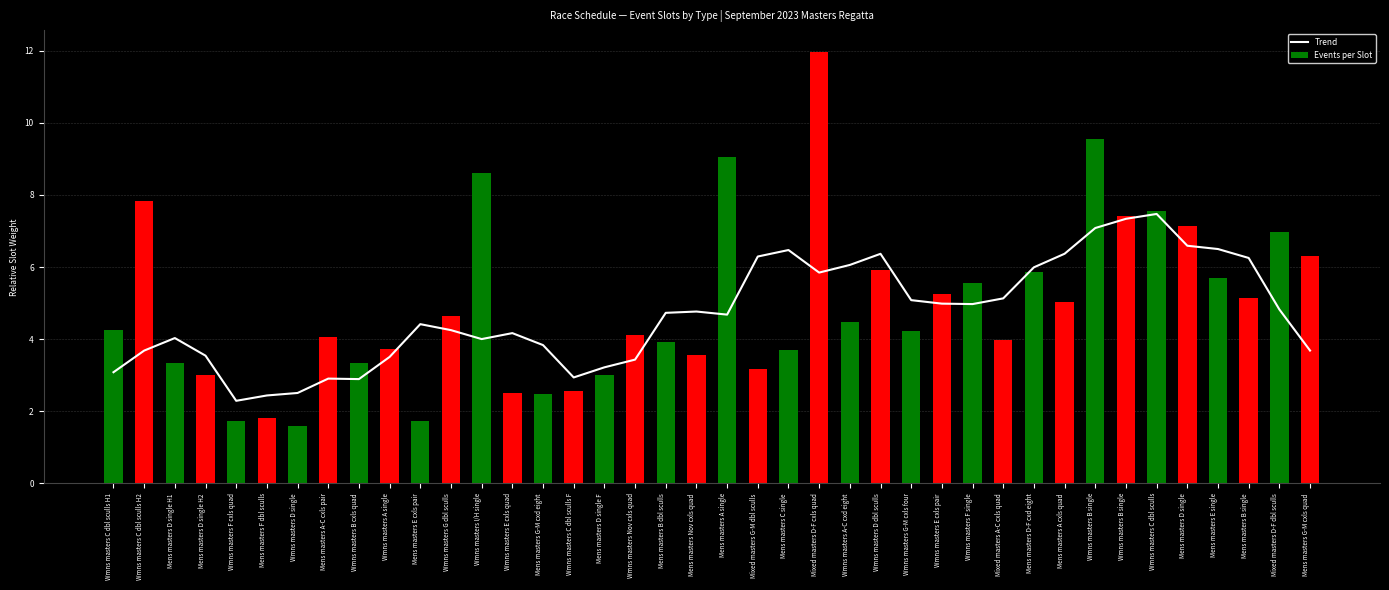

What is the approximate value of Events per Slot at Wmns masters B single?

7.4